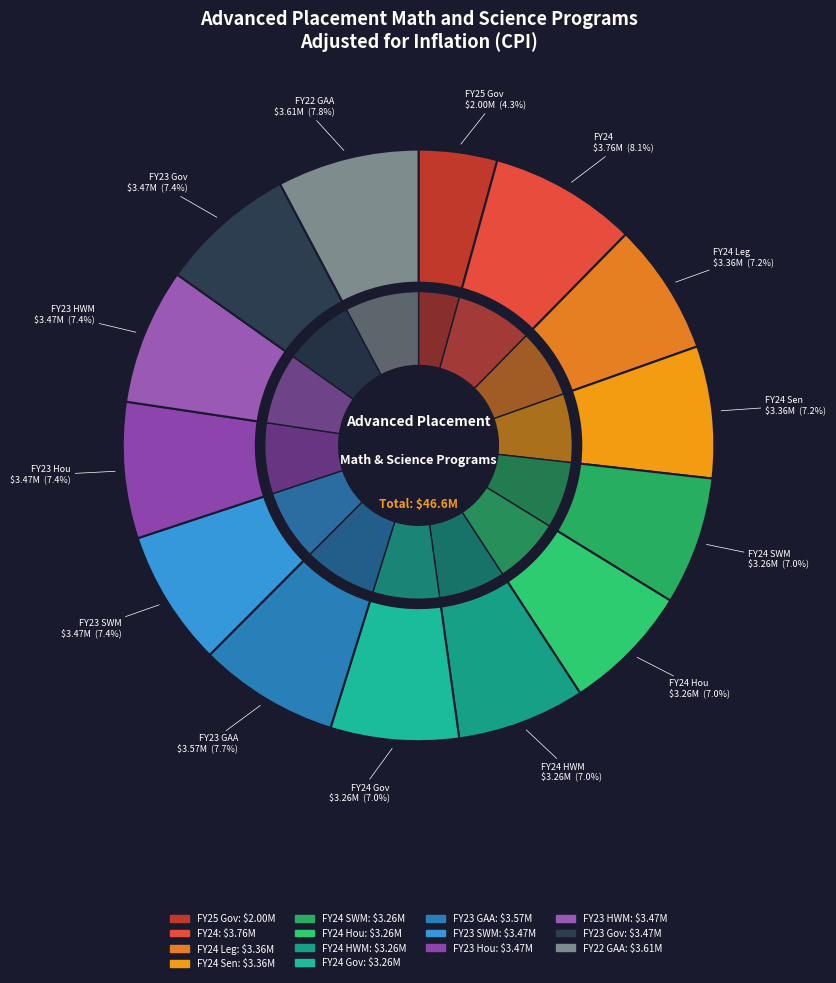

Which category has the biggest portion of the pie?

FY24